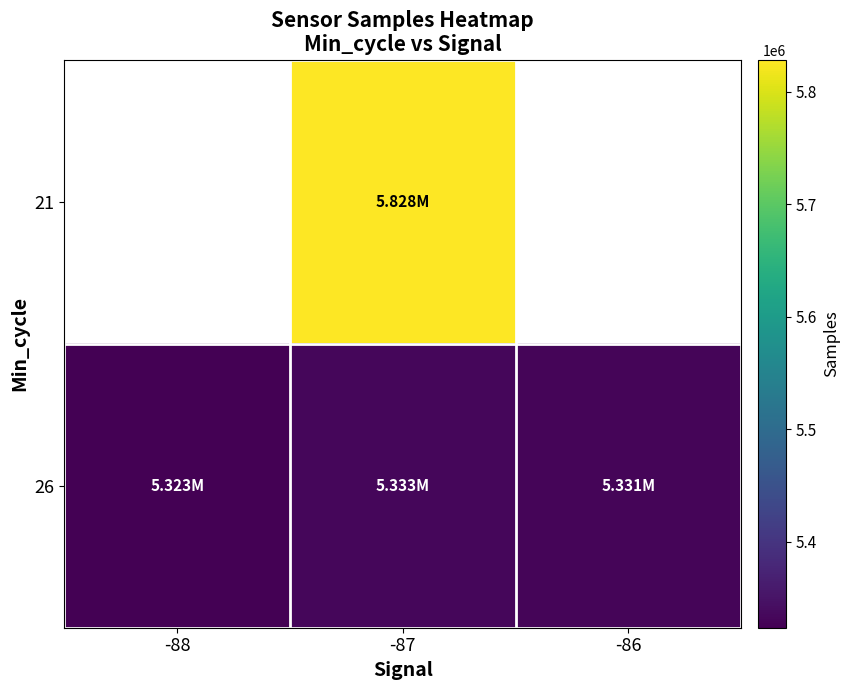

Which category has the highest value in the 26 series?

-87